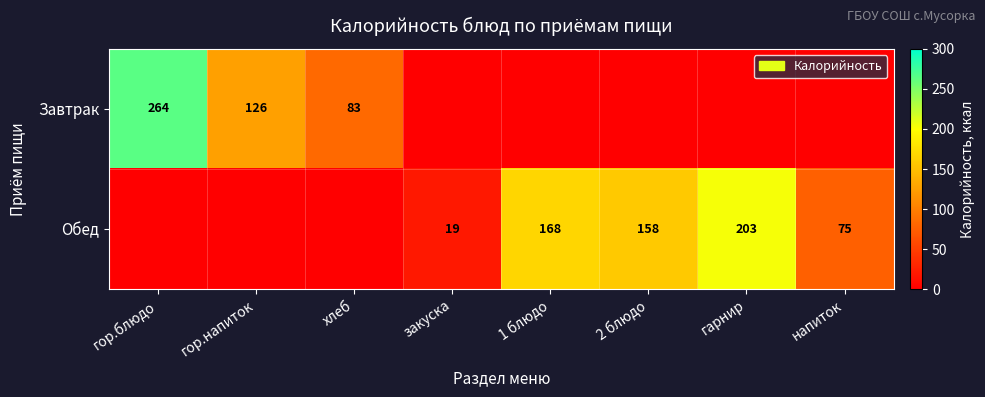

Is the value of Завтрак at хлеб greater than the value of Обед at закуска?

Yes